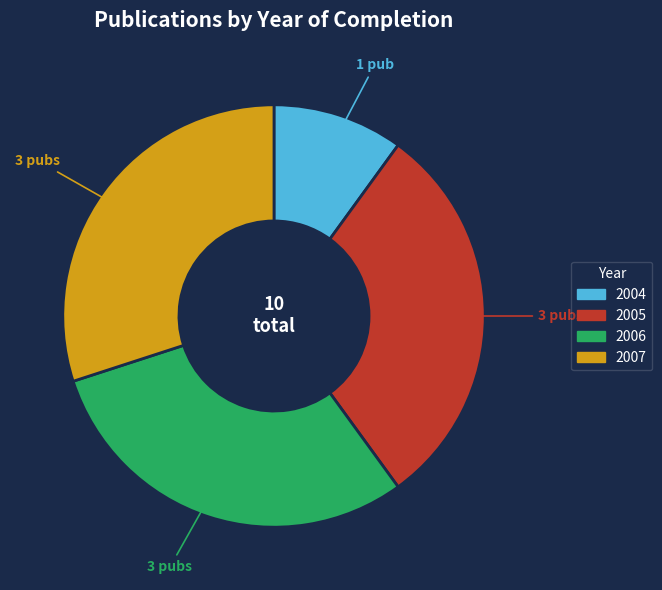

Is there a majority slice in this chart?

No